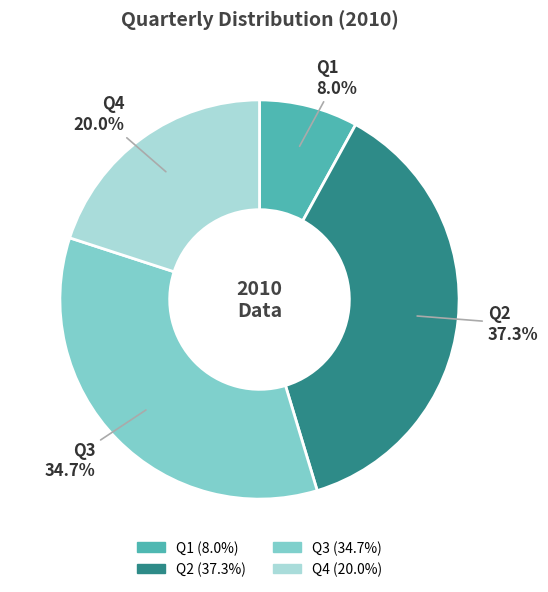

Which has a higher value, Q3 or Q1?

Q3